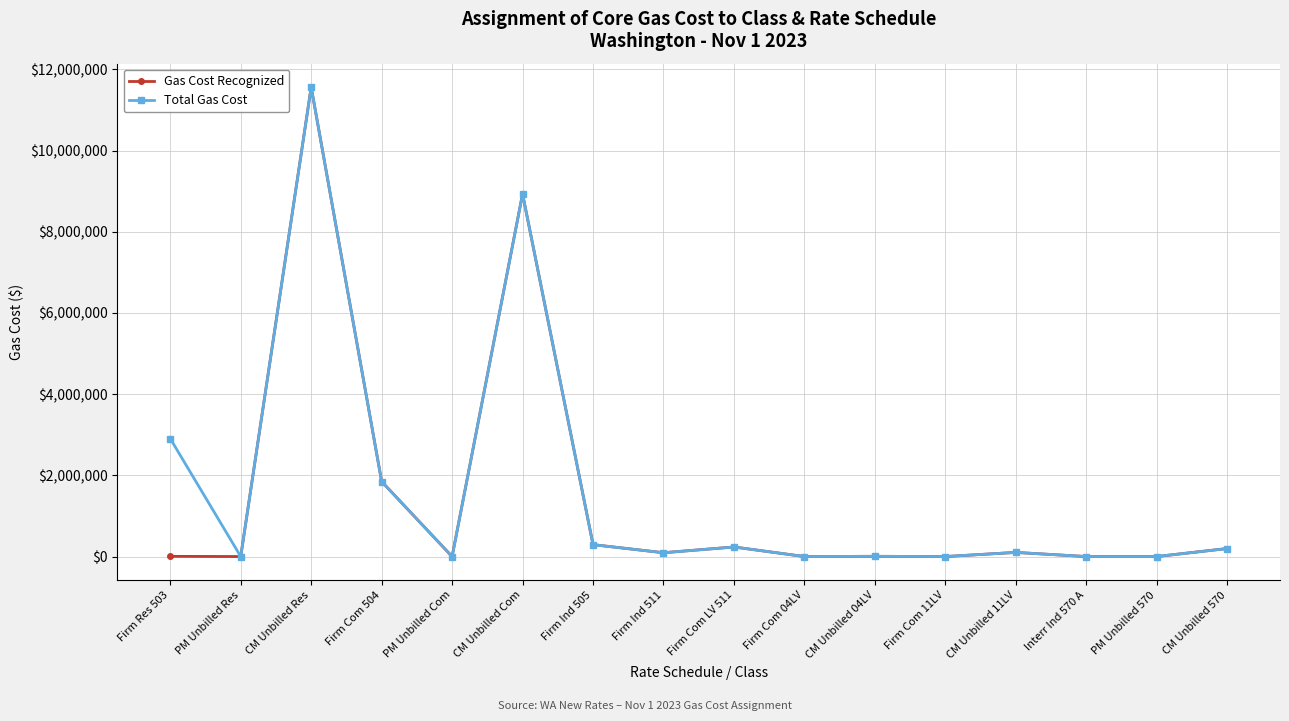

At Firm Res 503, list the series in order from smallest to largest.

Gas Cost Recognized, Total Gas Cost